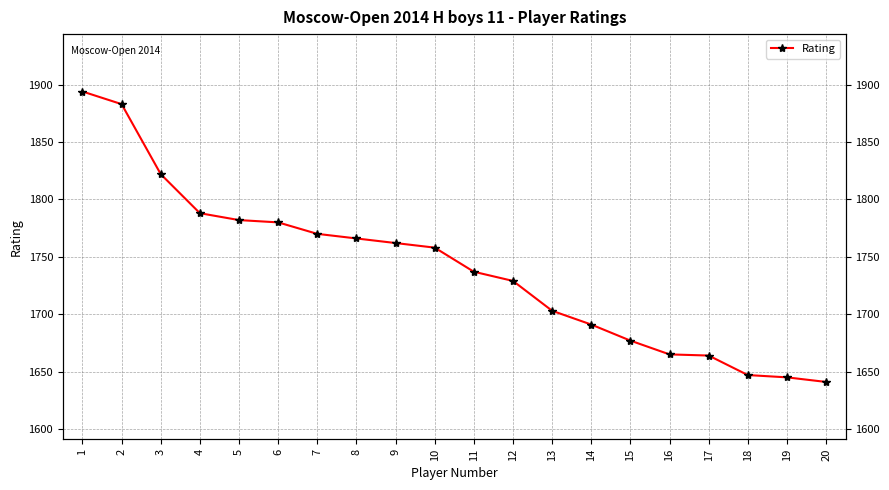

What is the difference between the maximum and second lowest values?

249